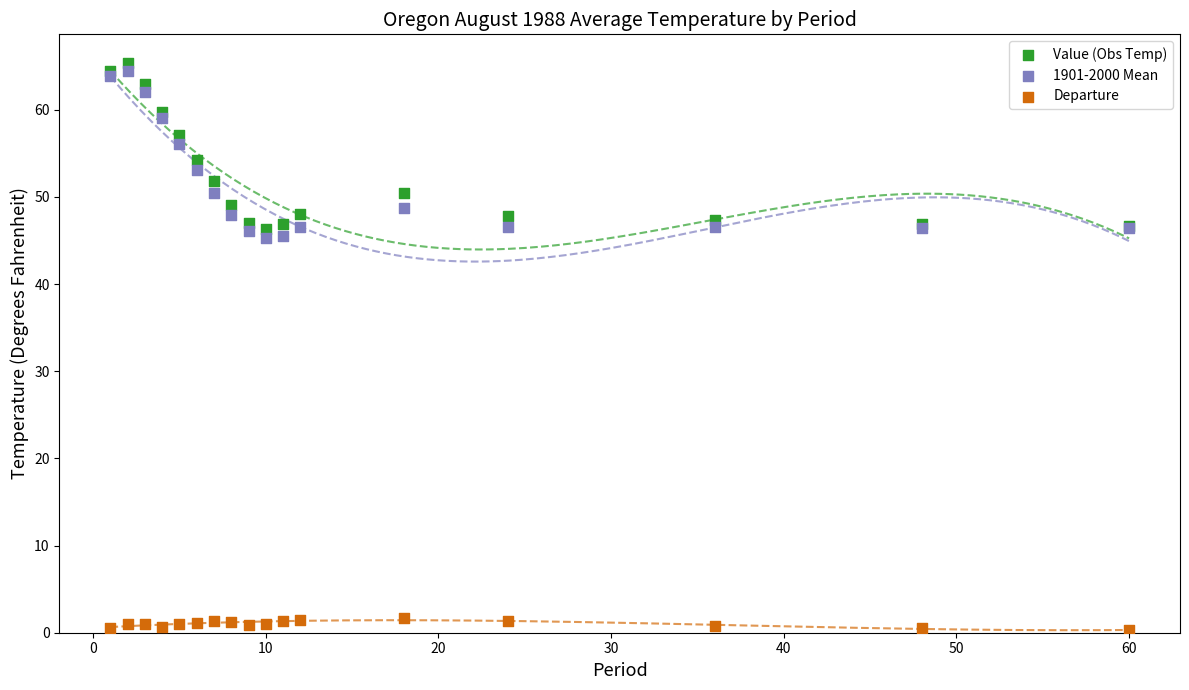

What are all the series names shown in the legend?

Value (Obs Temp), 1901-2000 Mean, Departure